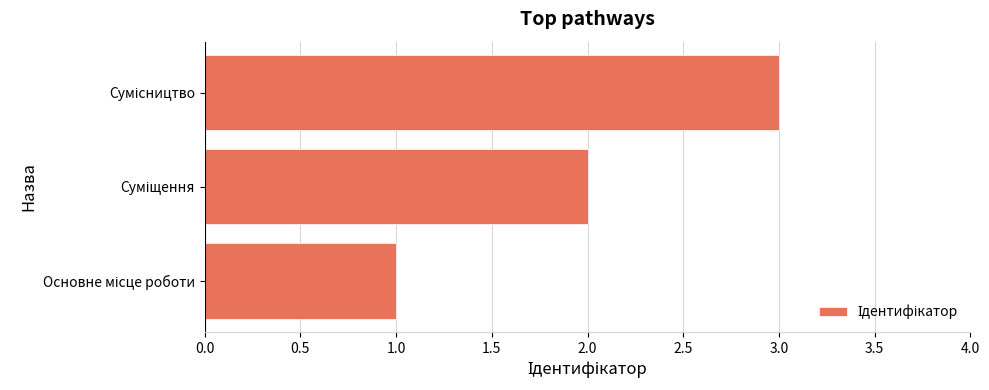

What is the maximum value shown in the chart?

3